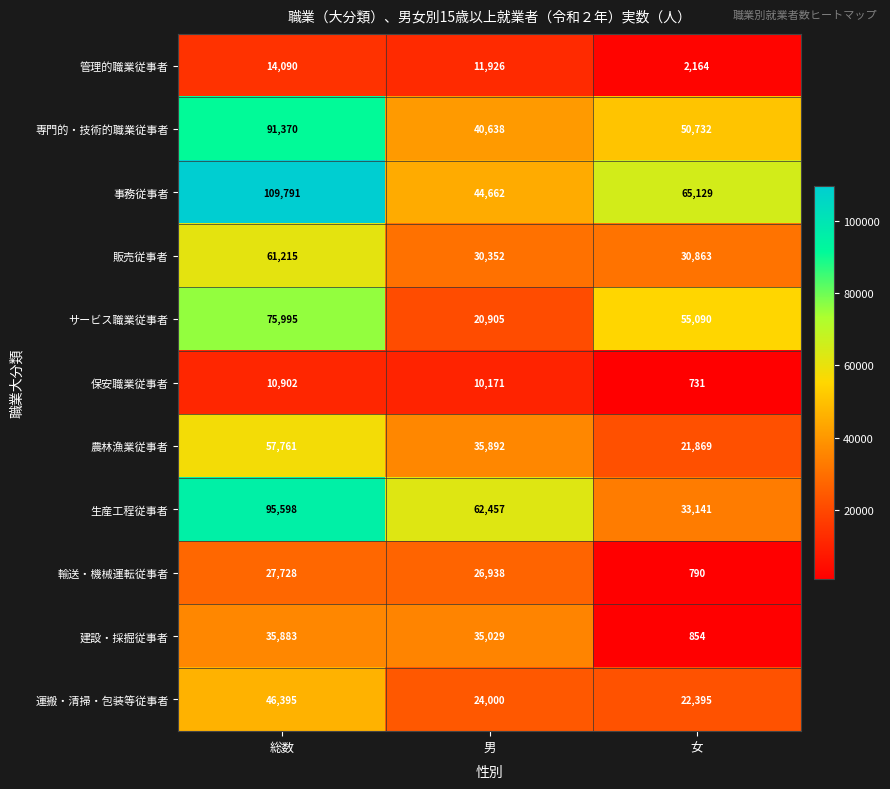

At which label is 専門的・技術的職業従事者 closest to 66004?

女